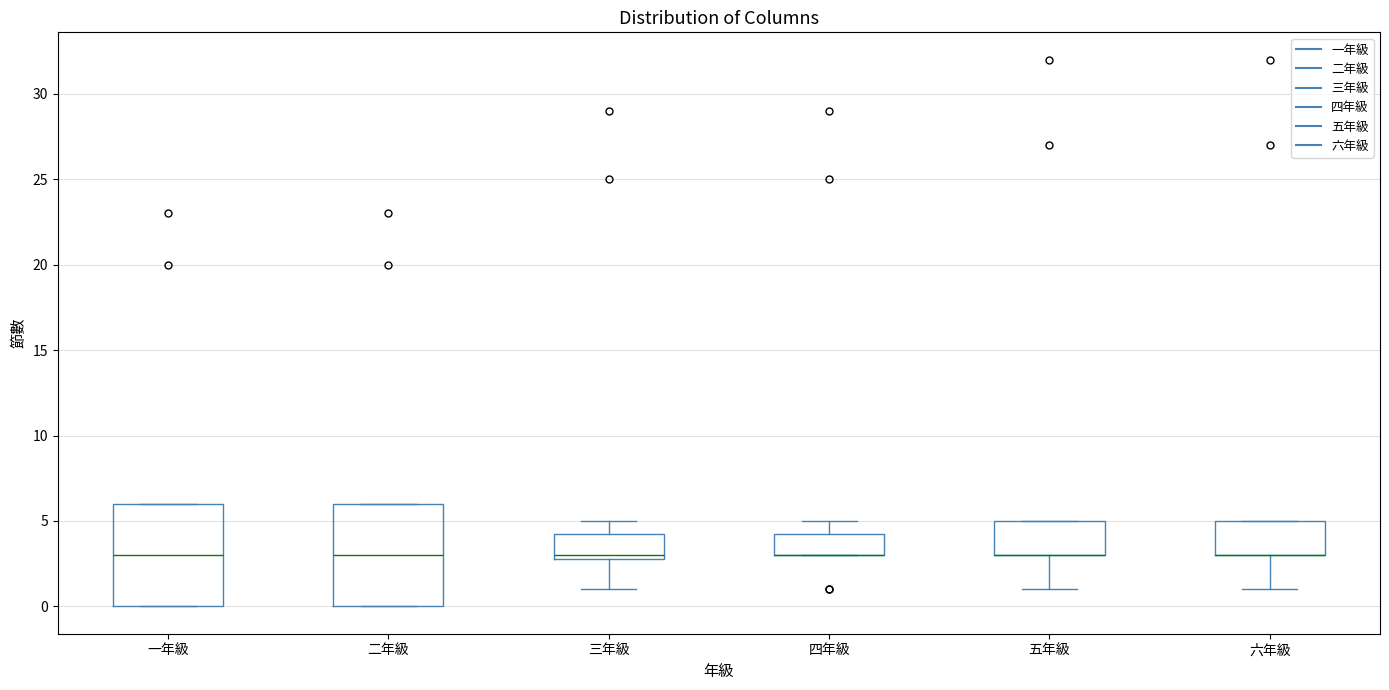

Where is the upper edge of the box for 五年級 on the y-axis? The values are not printed on the chart, so give them approximately, as read against the axis.

5.0